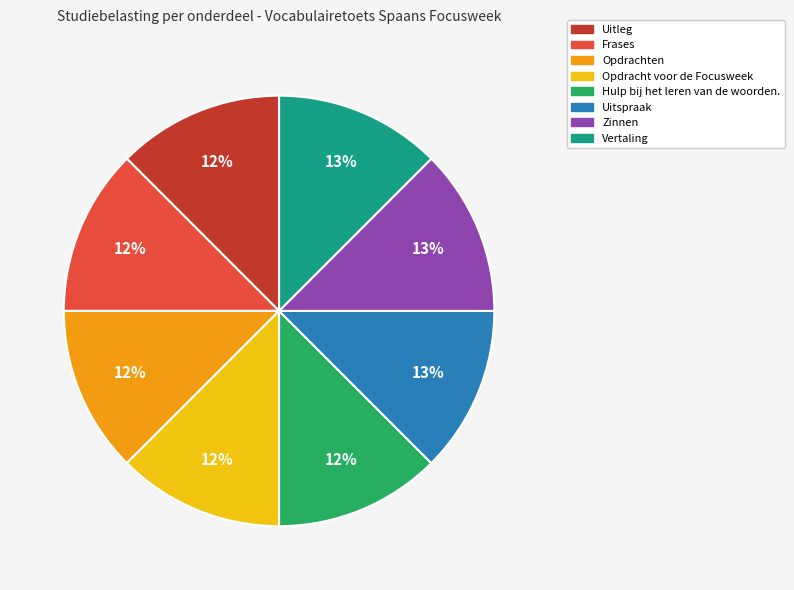

Count the number of slices in the pie.

8